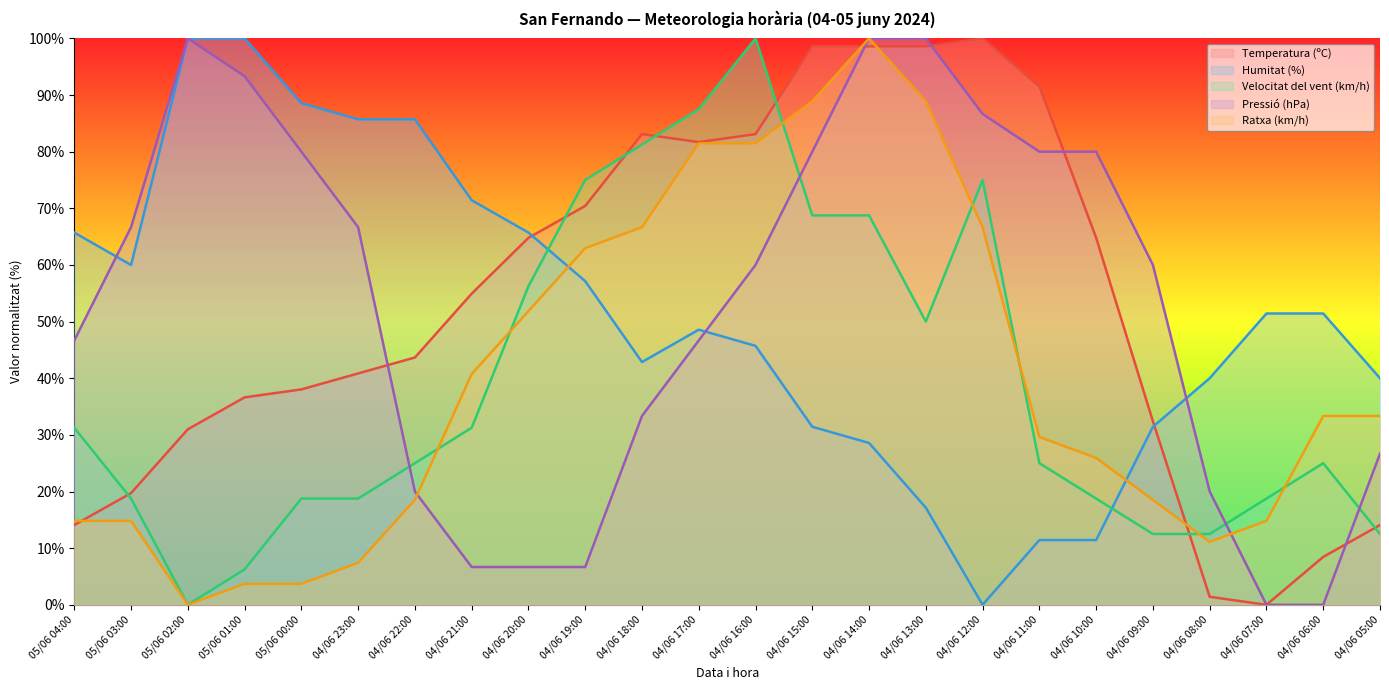

Is it true that Velocitat del vent (km/h) equals 28.0 at 05/06 00:00?

False